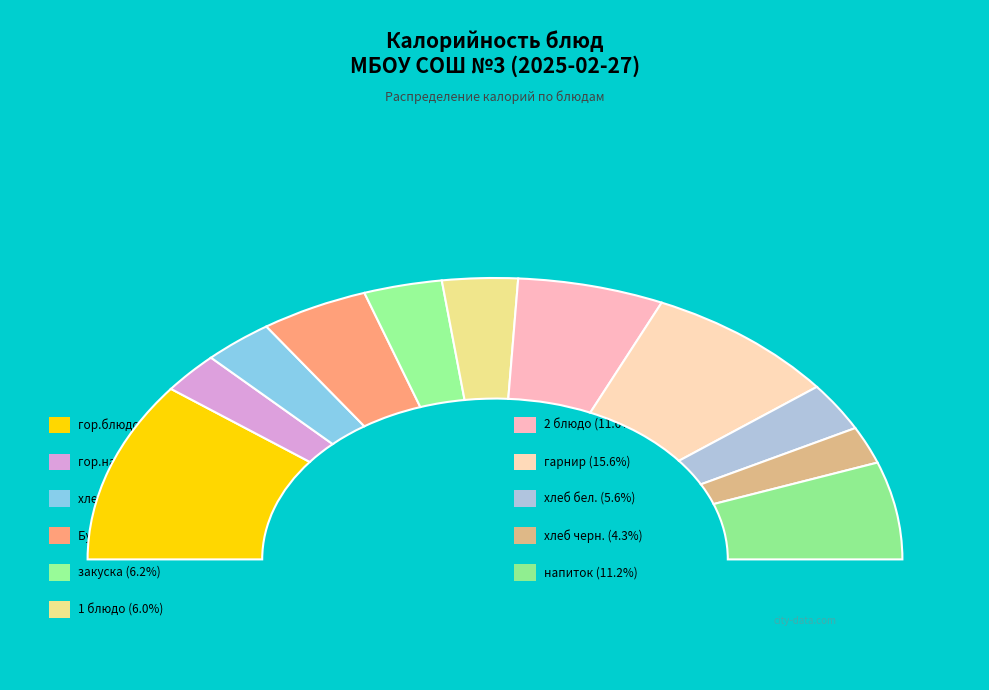

Is the sum of гор.блюдо and хлеб бел. greater than half?

No